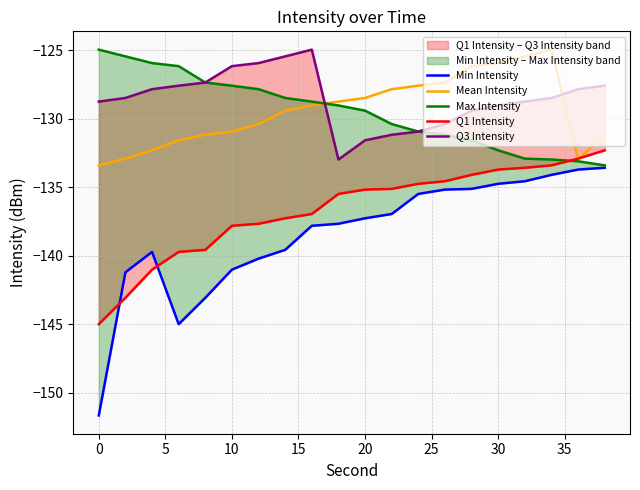

The Mean Intensity series shows -168.8 at 30. True or false?

False